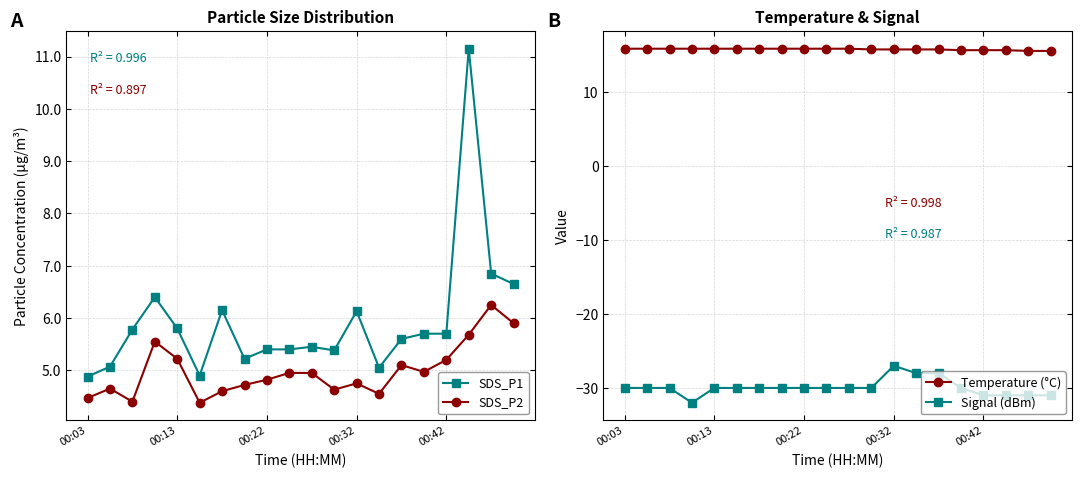

Does the chart have visible grid lines?

Yes